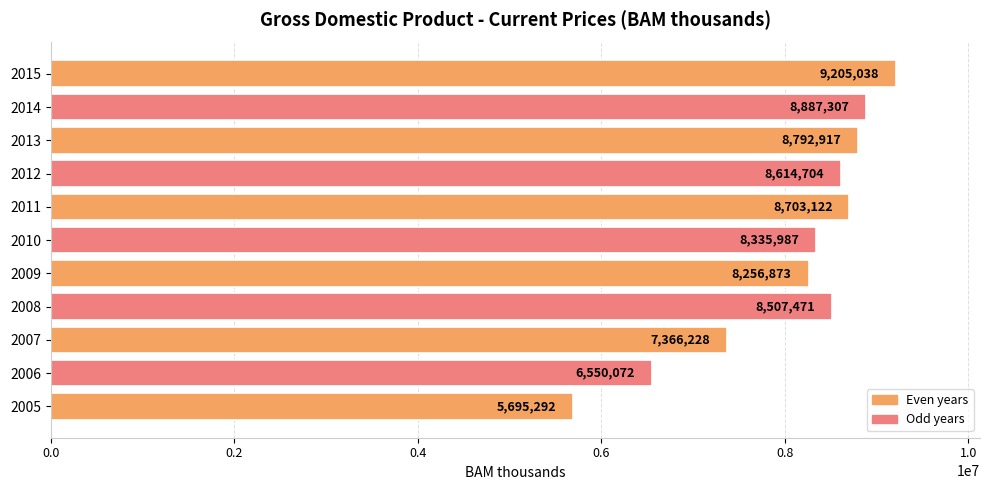

True or false: the data shows 8655887 at 2006.

False